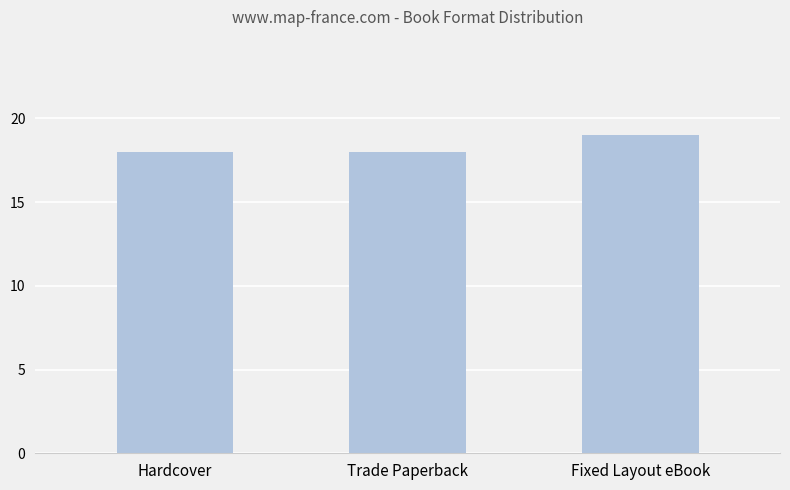

Approximately how many times larger is the value at Trade Paperback compared to Fixed Layout eBook?

0.9